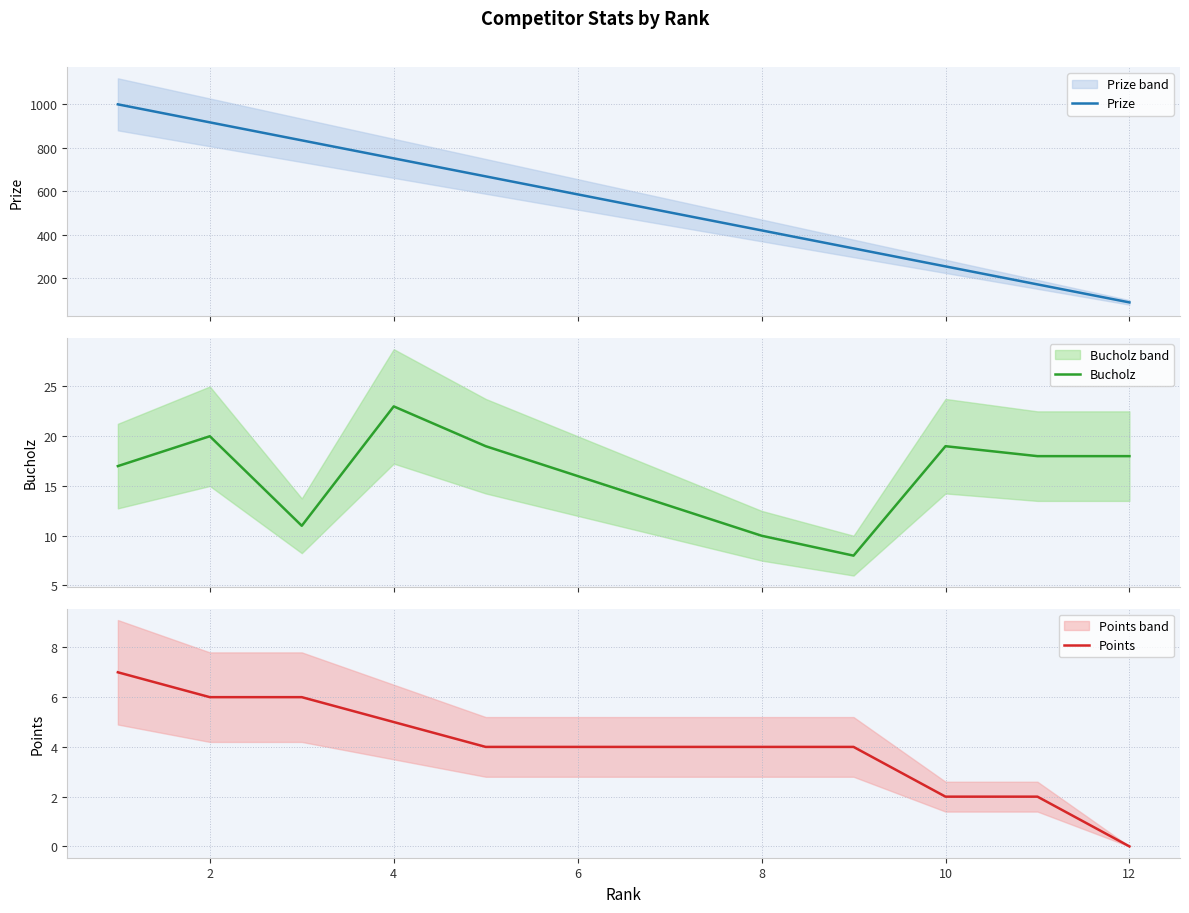

Reading right to left, what are all the values shown in this chart?

Prize: 87	170	253	336	419	502	585	668	751	834	917	1000
Bucholz: 18	18	19	8	10	13	16	19	23	11	20	17
Points: 0	2	2	4	4	4	4	4	5	6	6	7